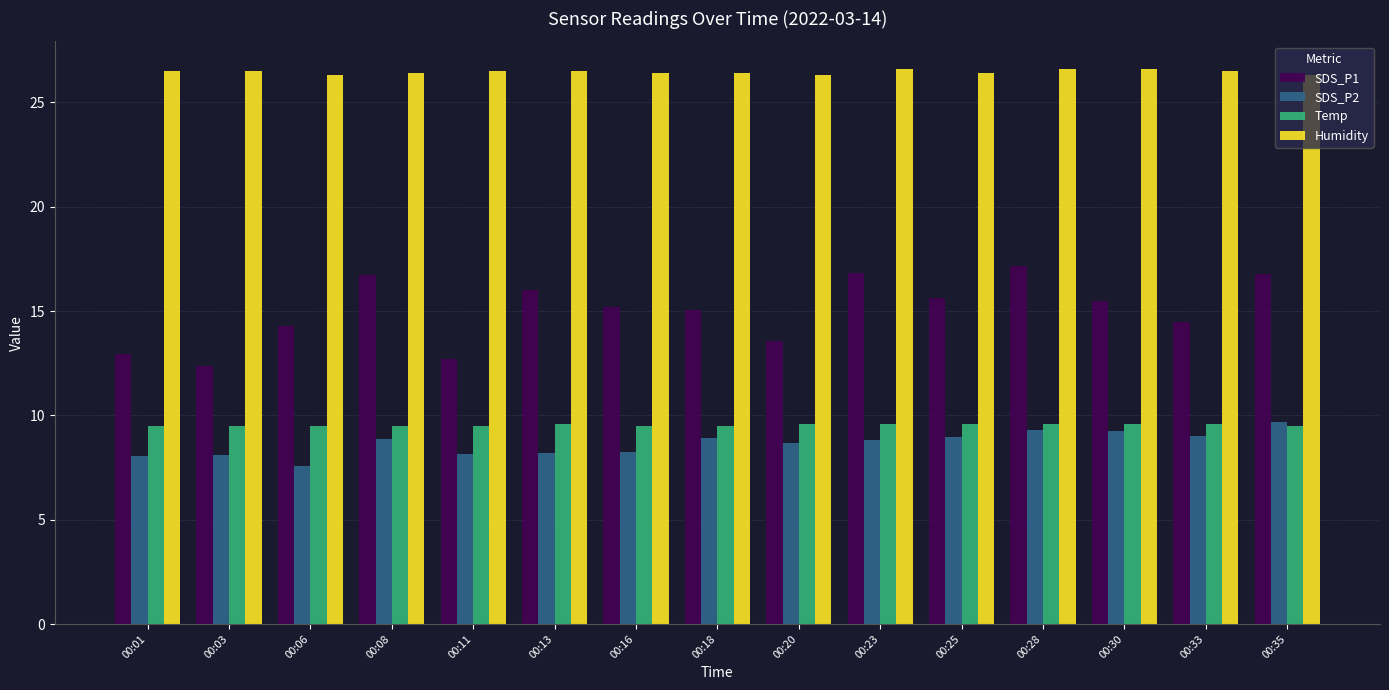

What are all the series names shown in the legend?

SDS_P1, SDS_P2, Temp, Humidity